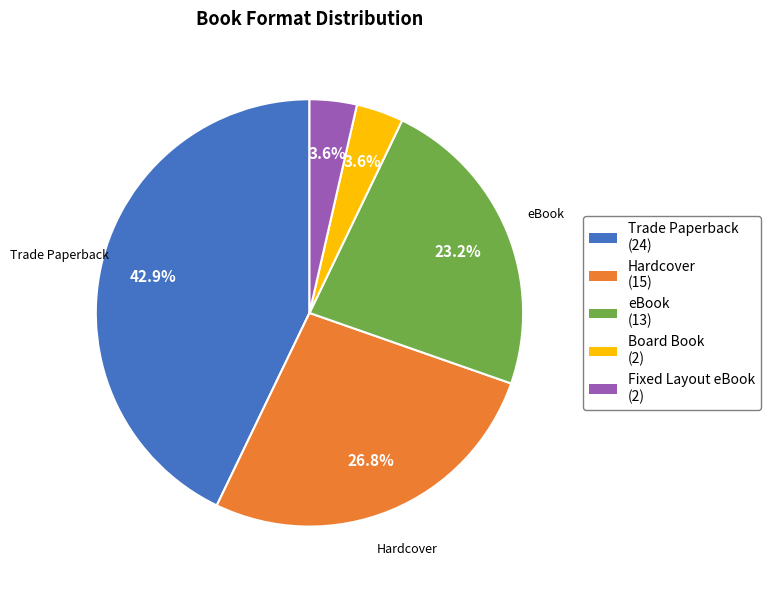

Is the sum of Hardcover and Fixed Layout eBook greater than half?

No